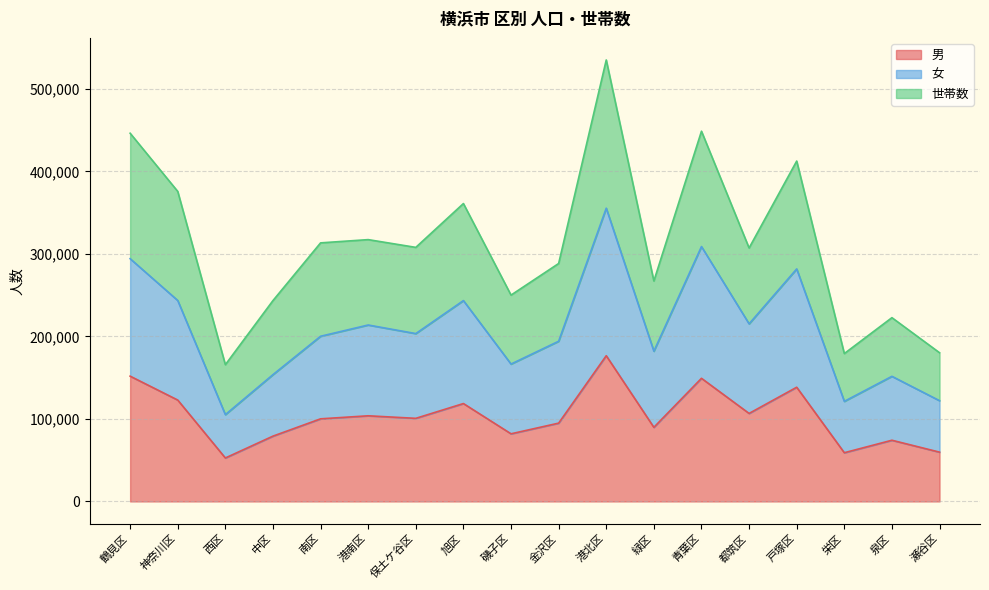

Rank the series by their average value, from highest to lowest.

世帯数, 女, 男